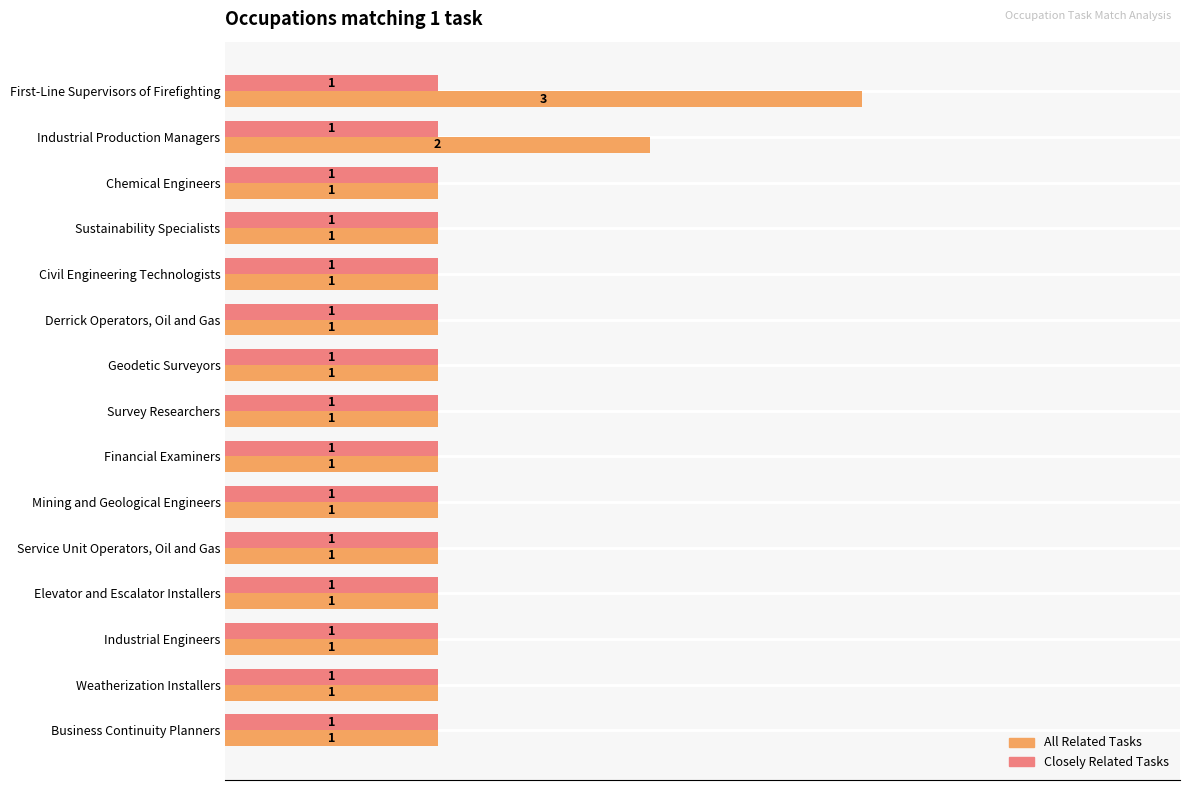

Count the All Related Tasks values in the range 1 to 2.

14